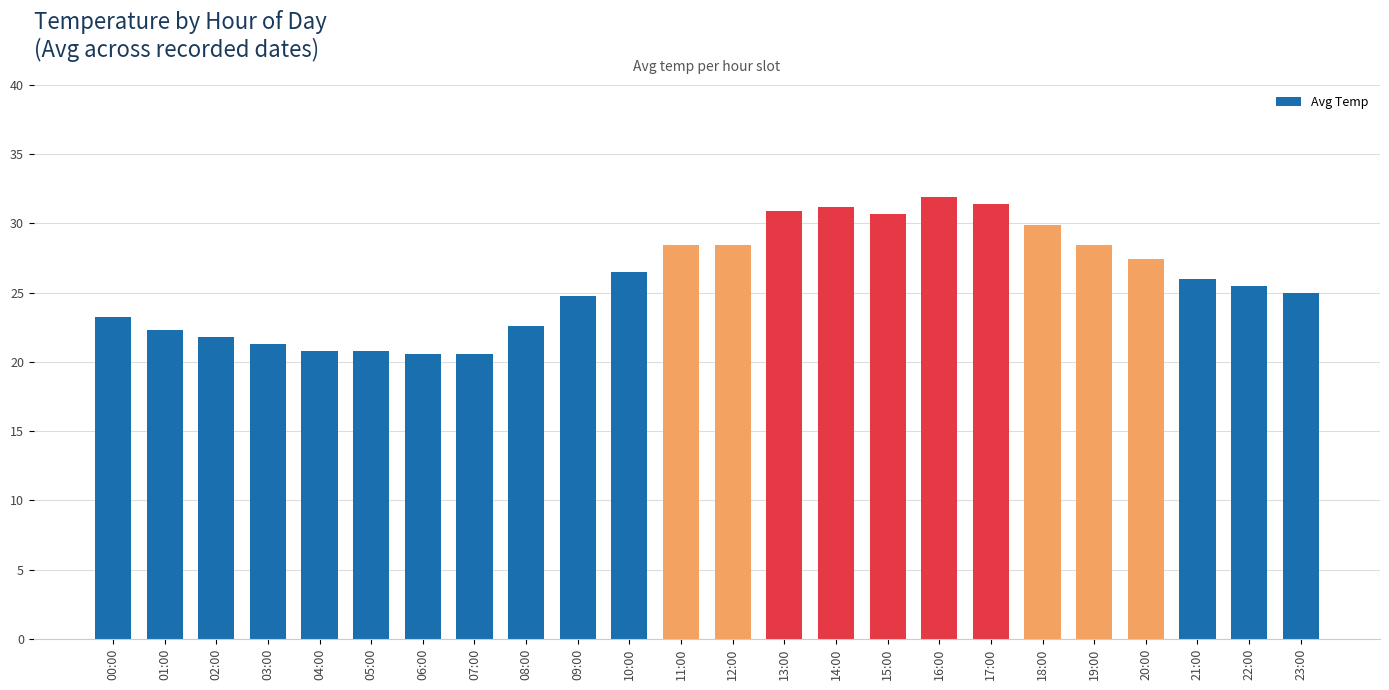

Does the chart contain any negative values?

No